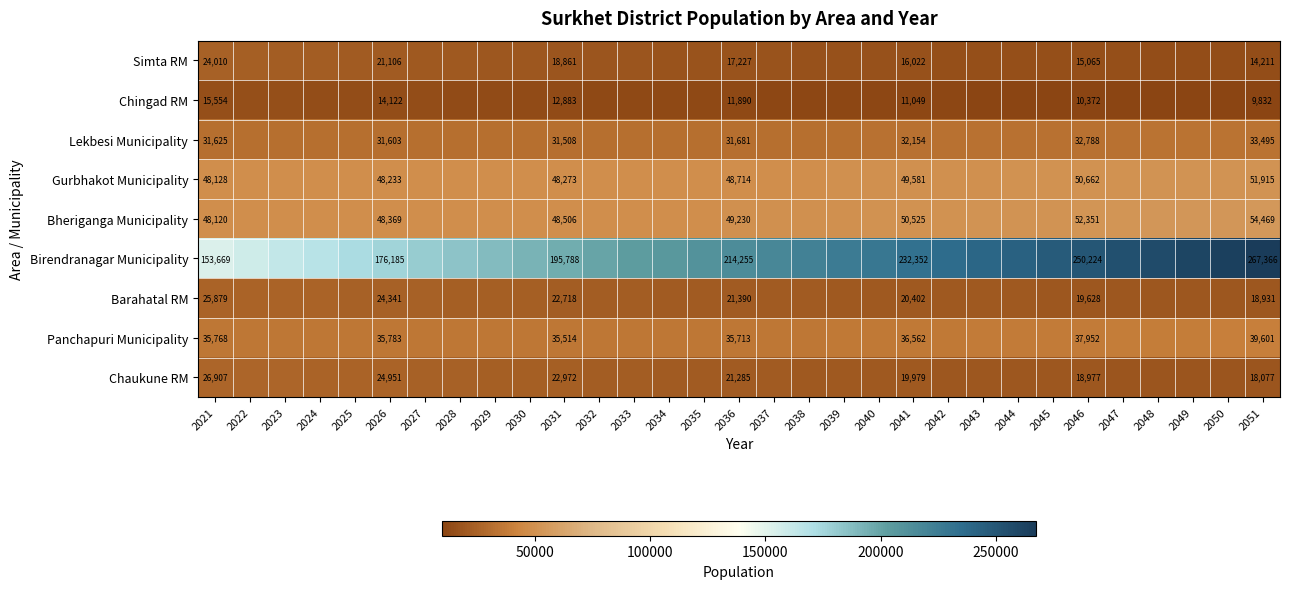

Which category has the lowest value across all series?

2051